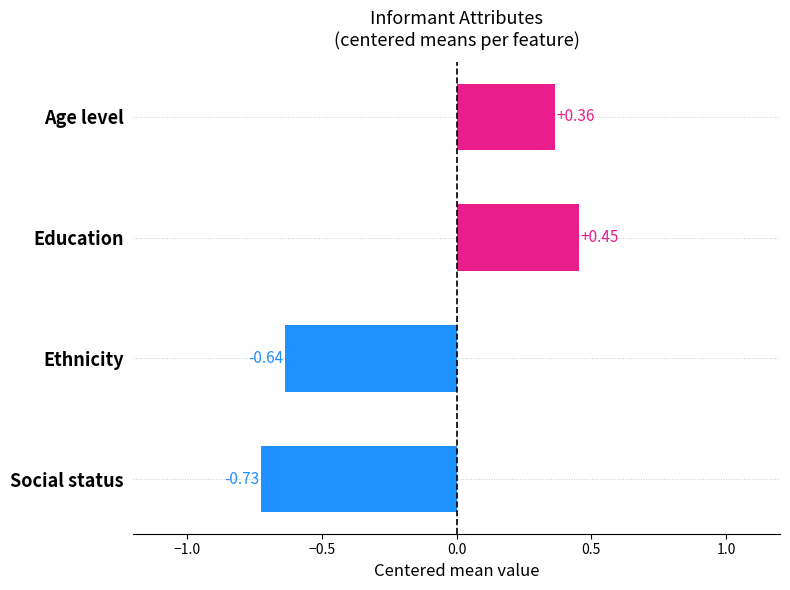

How many values in the Education series are below 2?

4